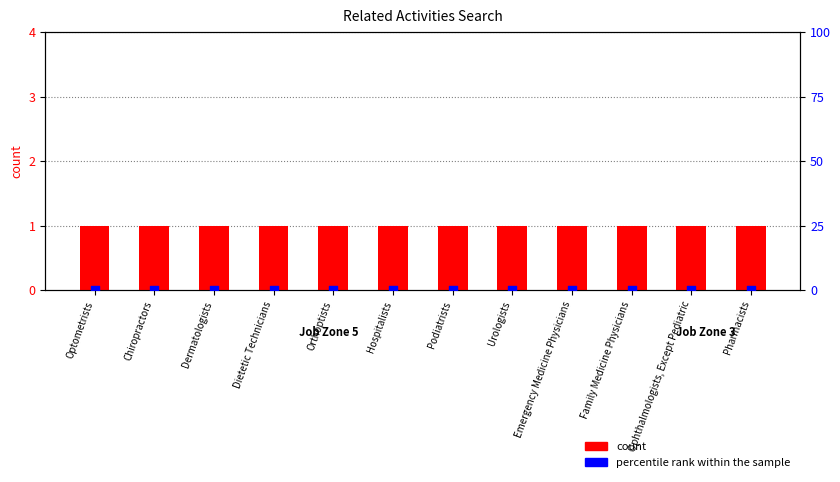

At how many categories does at least one series exceed 0?

12